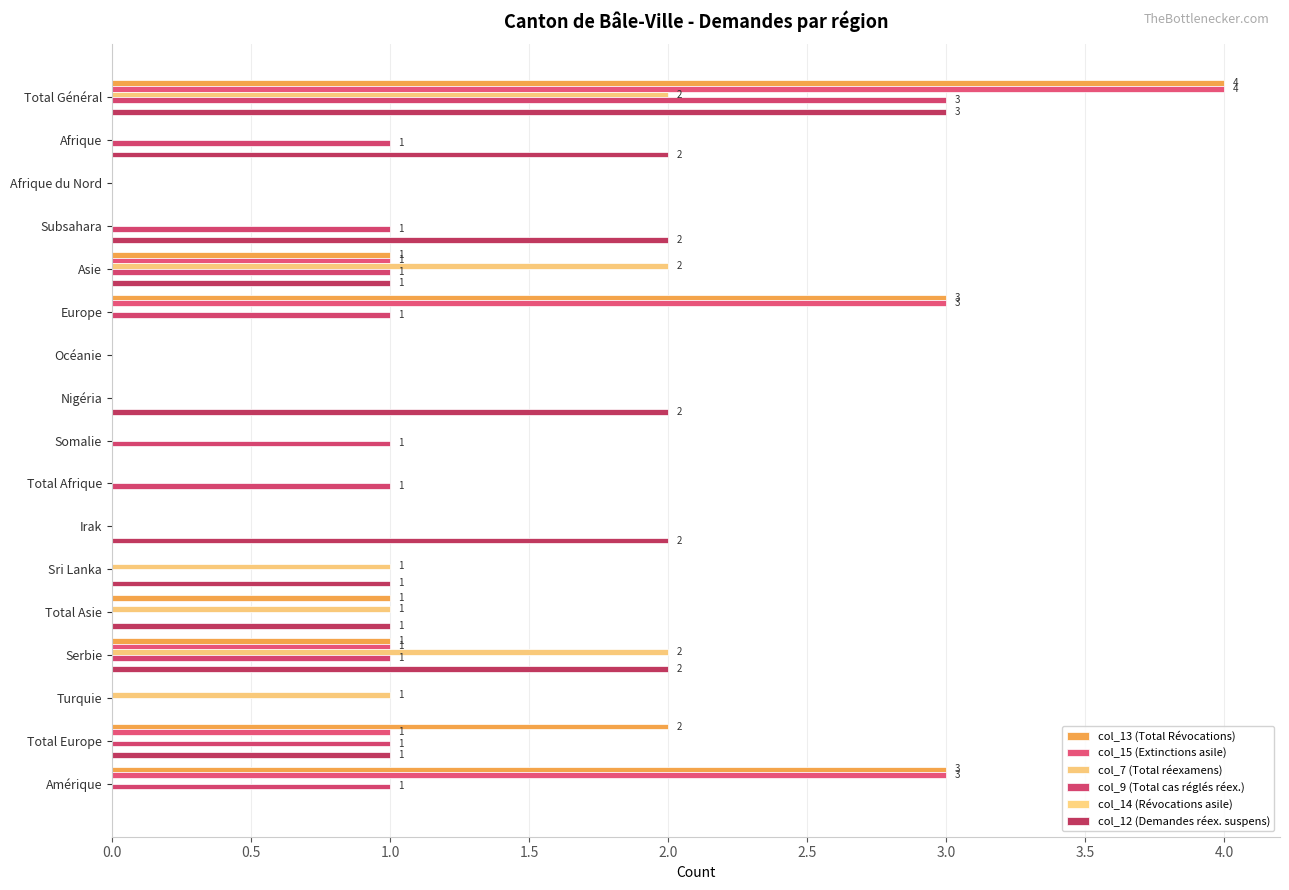

How many distinct data groups are displayed?

5